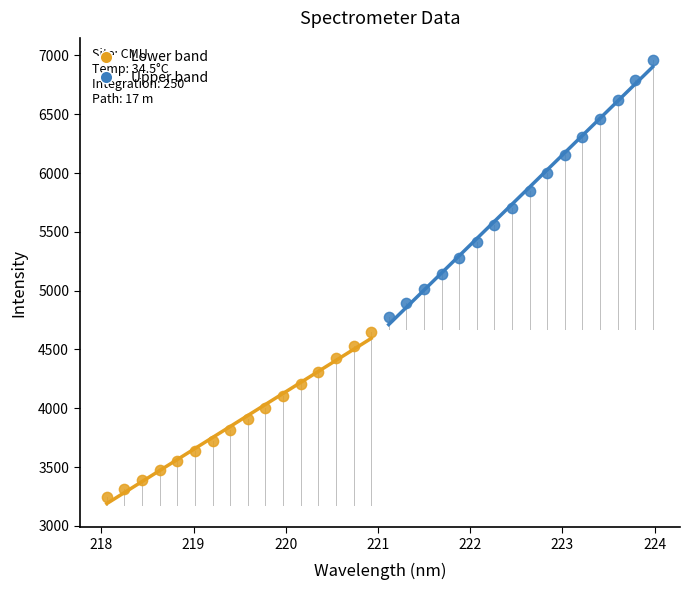

Which series reaches the minimum Y coordinate?

Lower band